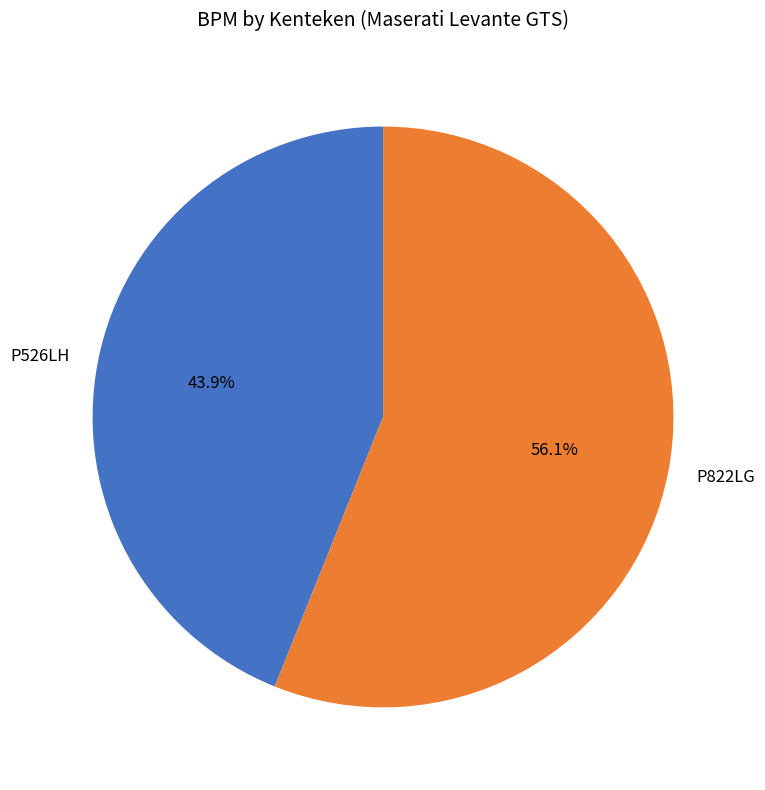

Which has a higher value, P526LH or P822LG?

P822LG